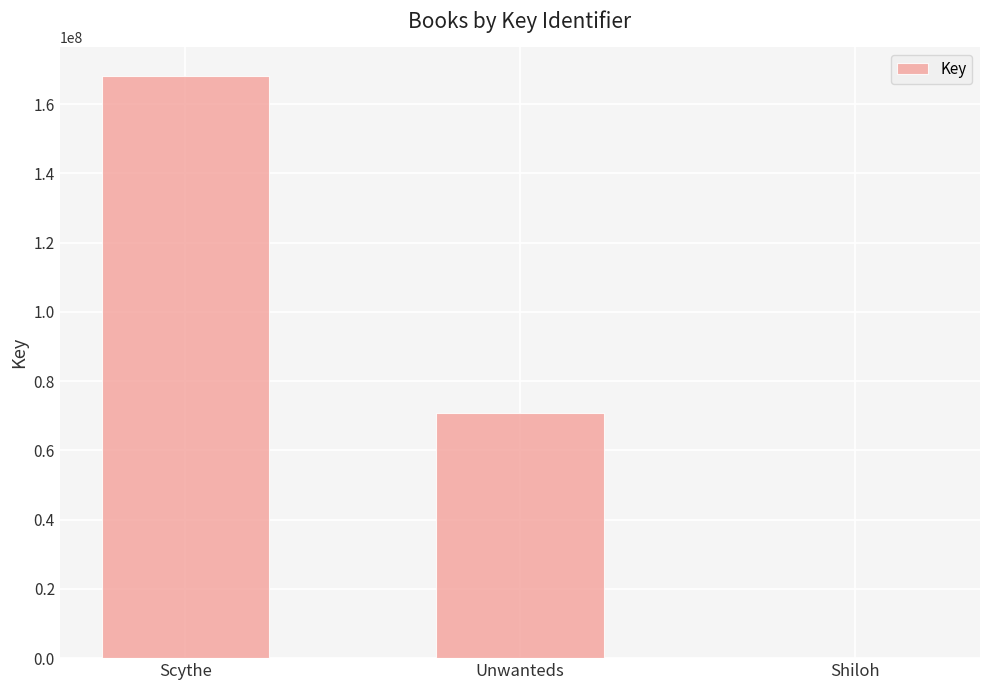

What is the greatest value displayed?

168081974